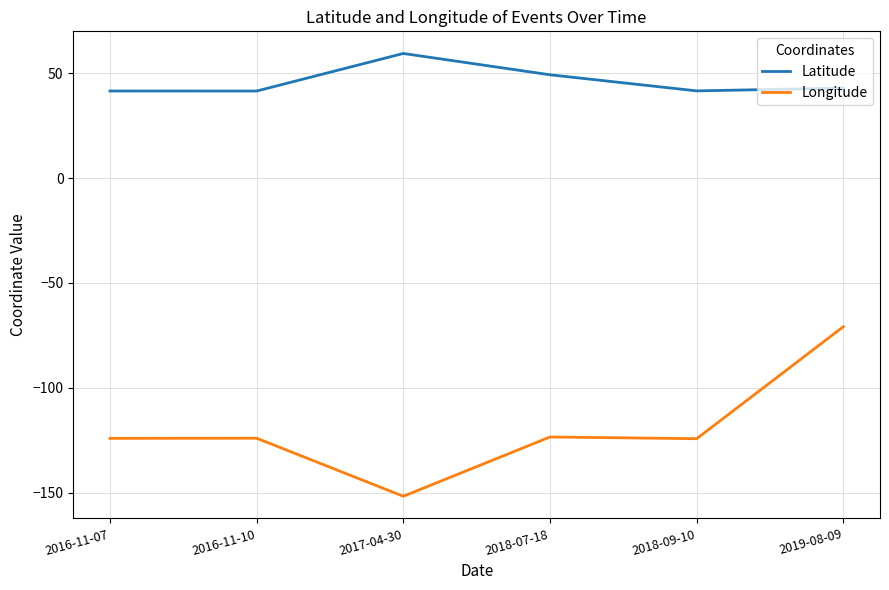

Which series has the largest range (max minus min)?

Longitude